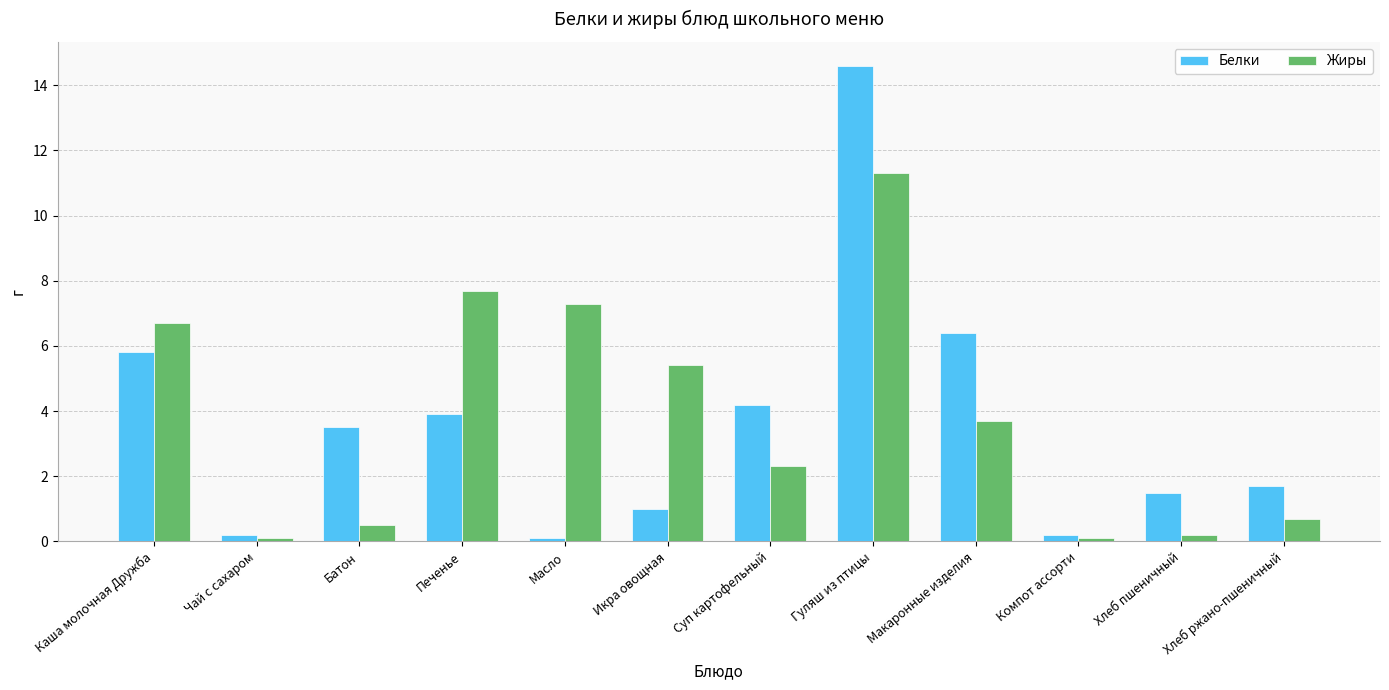

Reading left to right, what are all the values shown in this chart?

Белки: Каша молочная Дружба=5.8	Чай с сахаром=0.2	Батон=3.5	Печенье=3.9	Масло=0.1	Икра овощная=1.0	Суп картофельный=4.2	Гуляш из птицы=14.6	Макаронные изделия=6.4	Компот ассорти=0.2	Хлеб пшеничный=1.5	Хлеб ржано-пшеничный=1.7
Жиры: Каша молочная Дружба=6.7	Чай с сахаром=0.1	Батон=0.5	Печенье=7.7	Масло=7.3	Икра овощная=5.4	Суп картофельный=2.3	Гуляш из птицы=11.3	Макаронные изделия=3.7	Компот ассорти=0.1	Хлеб пшеничный=0.2	Хлеб ржано-пшеничный=0.7